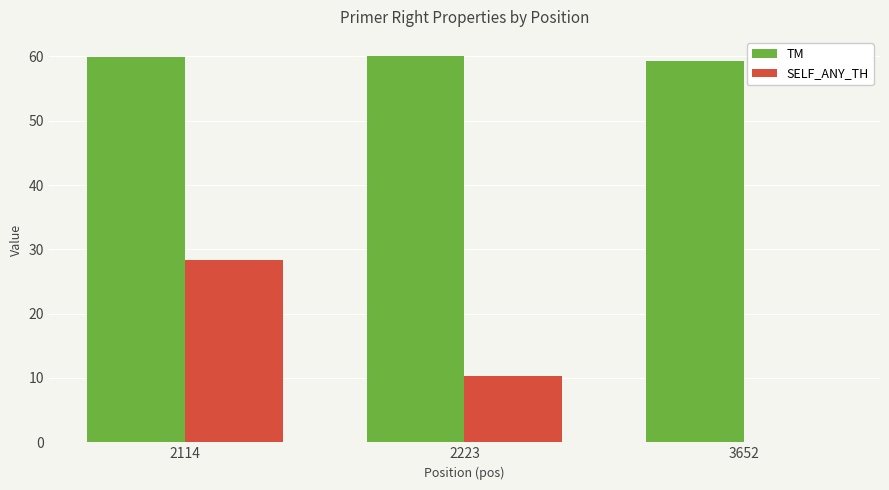

How many groups of bars are there?

3